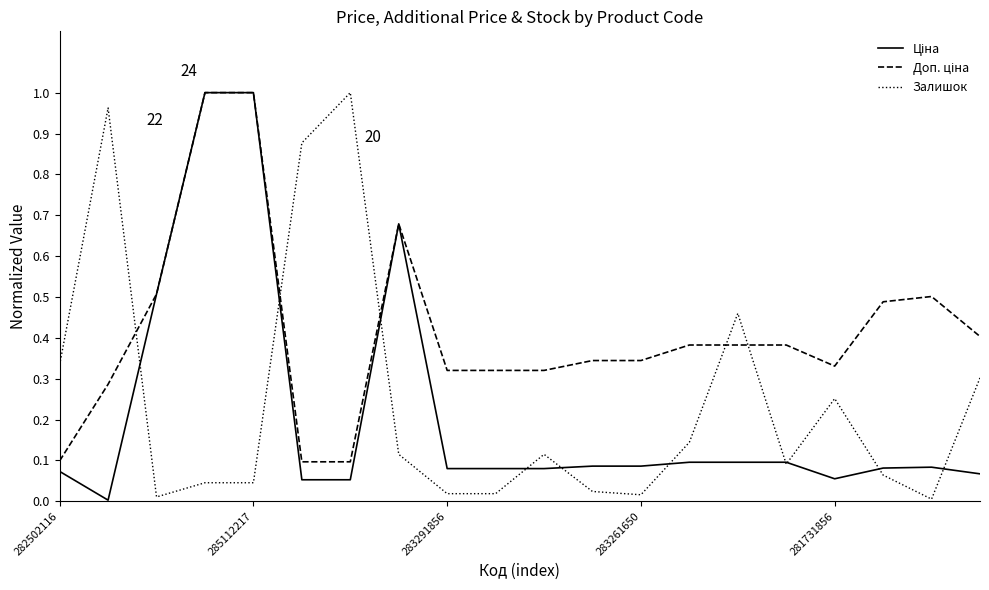

True or false: Залишок and Доп. ціна cross at least once.

True